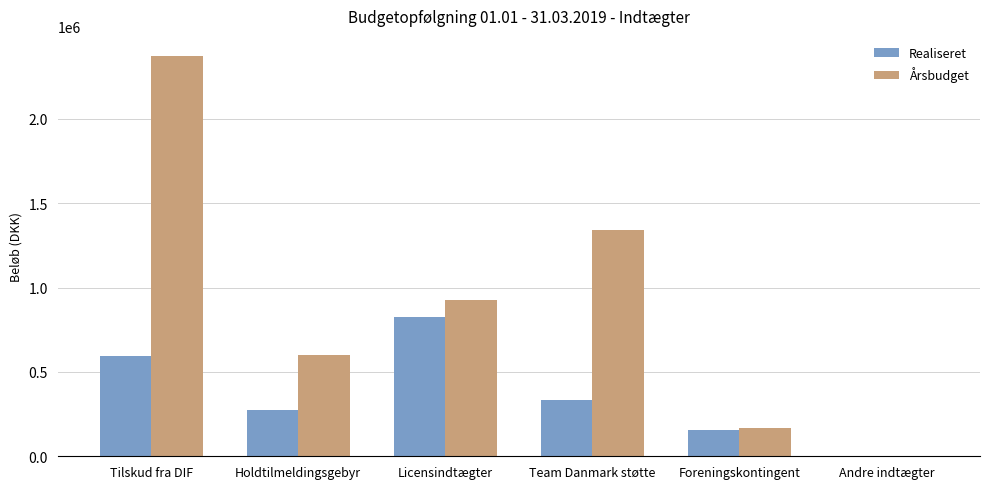

At which label is Årsbudget closest to 1187000?

Team Danmark støtte